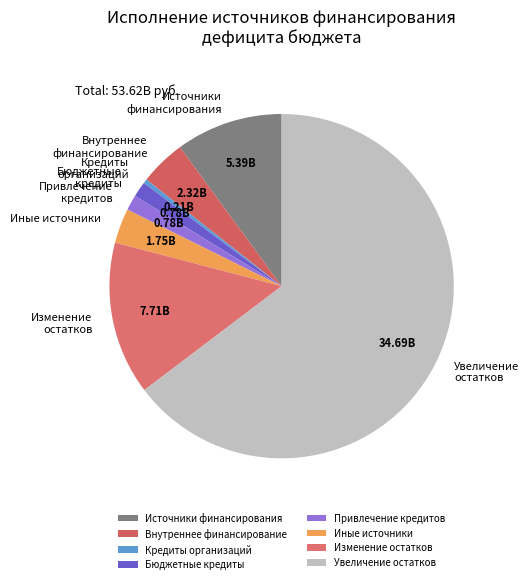

What is the ratio of the value at Изменение остатков to the value at Иные источники?

4.4